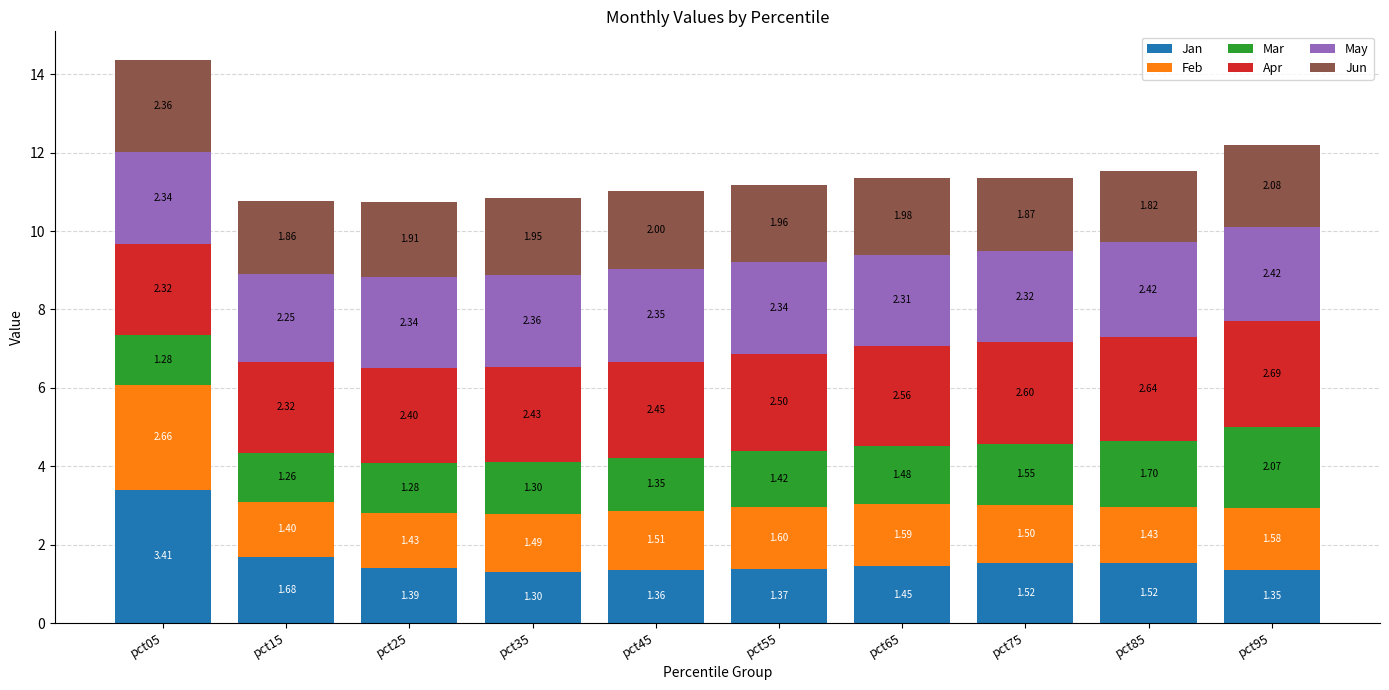

At which category is the sum across all series the highest?

pct05